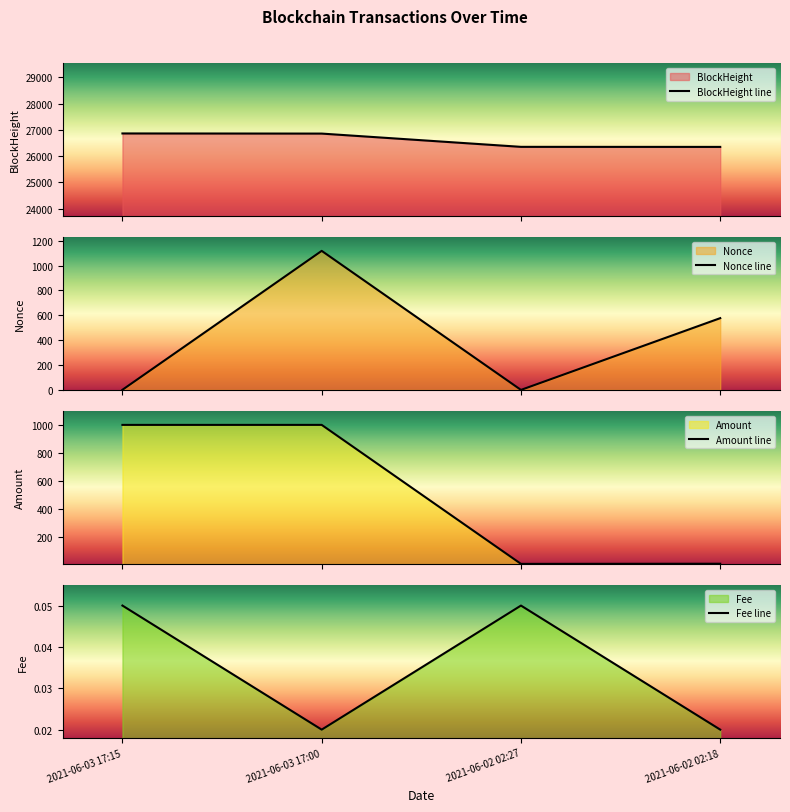

What is the greatest value displayed?

26864.0